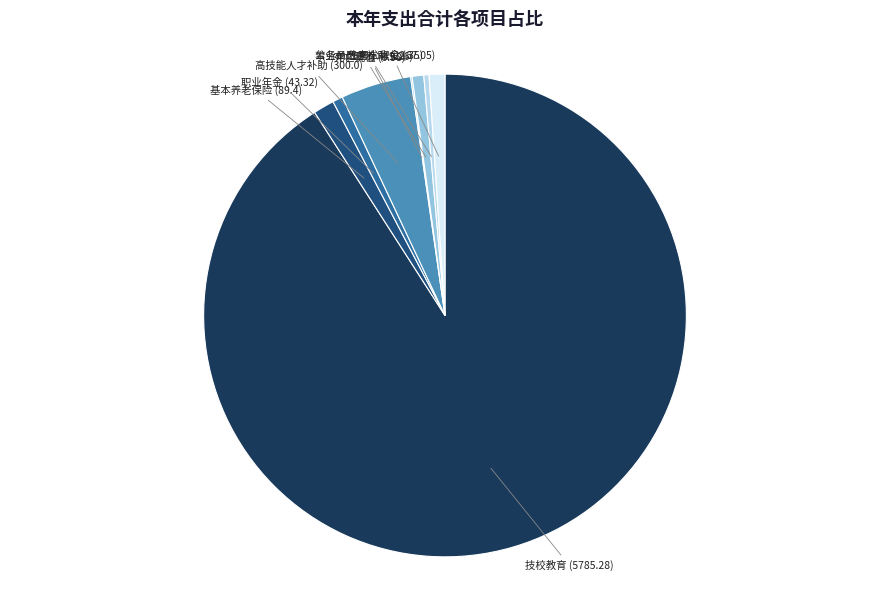

Is it true that 高技能人才补助 is 16% of the pie?

False